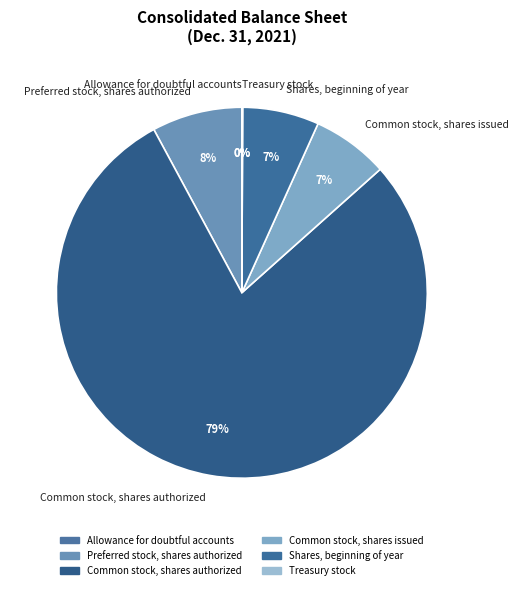

What is the smallest slice in the pie chart?

Allowance for doubtful accounts